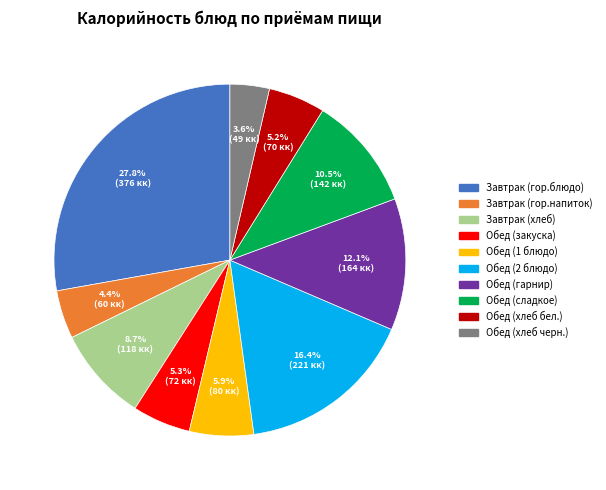

What is the total percentage of Обед (гарнир) and Завтрак (хлеб)?

20.8%